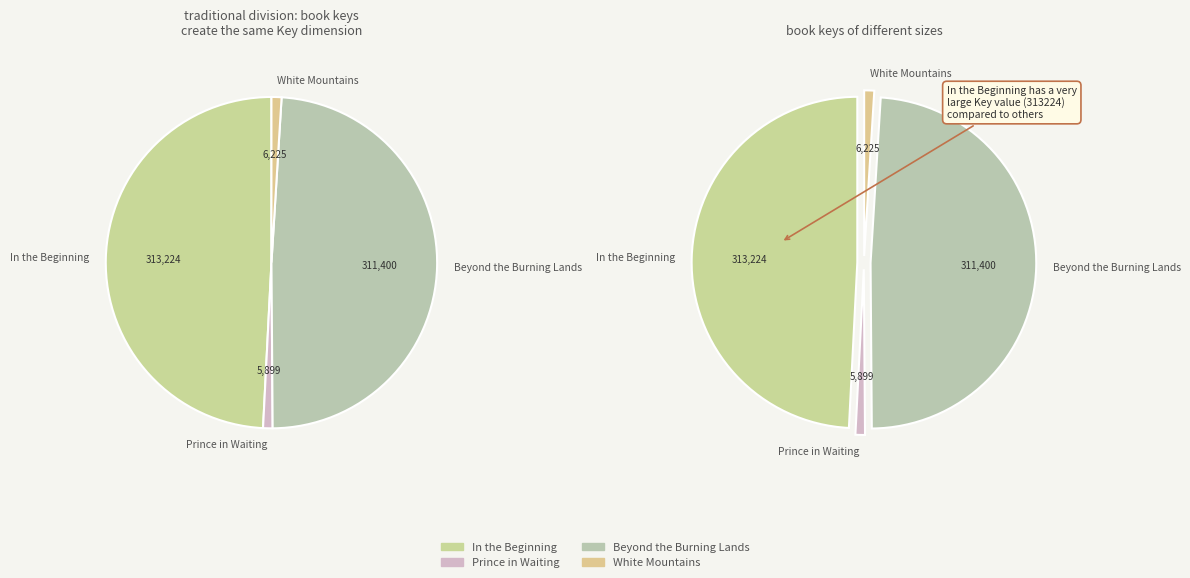

What is the change in value from Prince in Waiting to Beyond the Burning Lands?

+305501